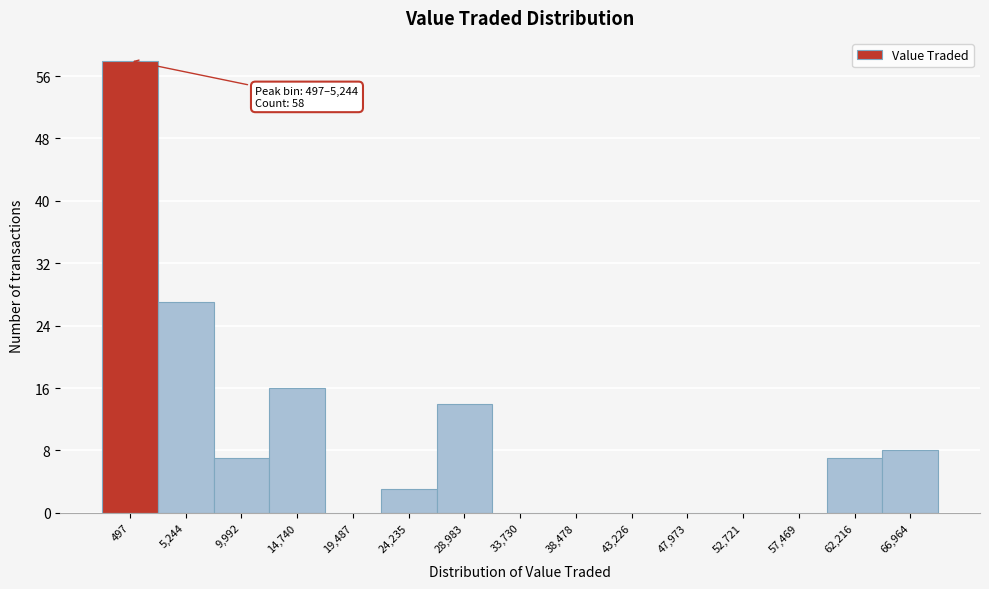

Reading left to right, extract all data points from this chart.

497=58	5,244=27	9,992=7	14,740=16	19,487=0	24,235=3	28,983=14	33,730=0	38,478=0	43,226=0	47,973=0	52,721=0	57,469=0	62,216=7	66,964=8